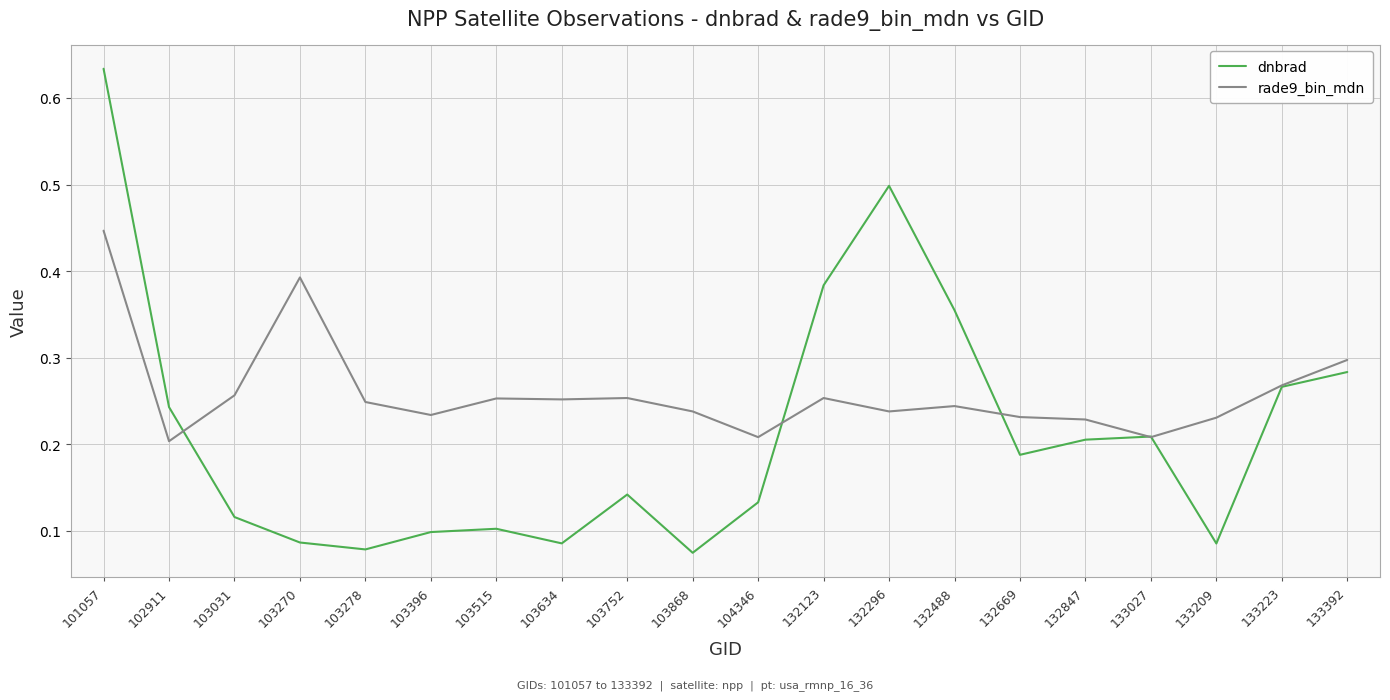

In dnbrad, how many points are lower than both neighbors (excluding endpoints)?

5